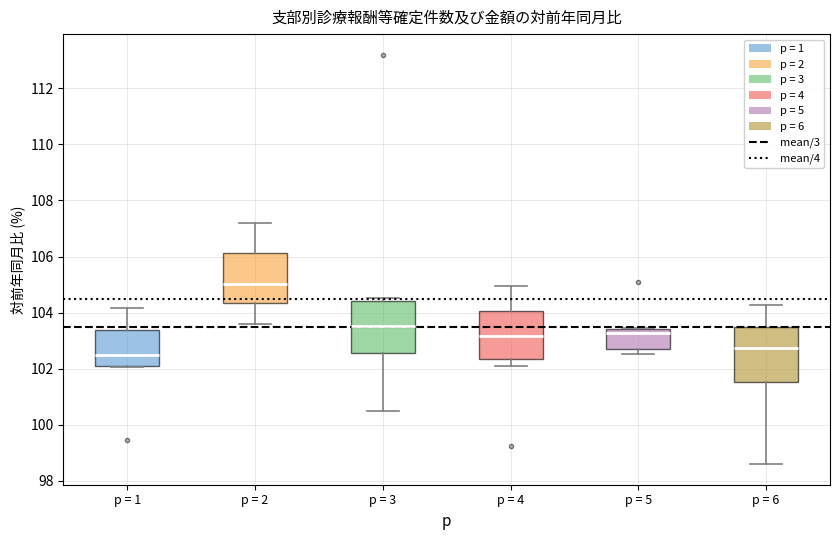

Where does the upper whisker of the box for p = 6 end on the y-axis? The values are not printed on the chart, so give them approximately, as read against the axis.

104.2